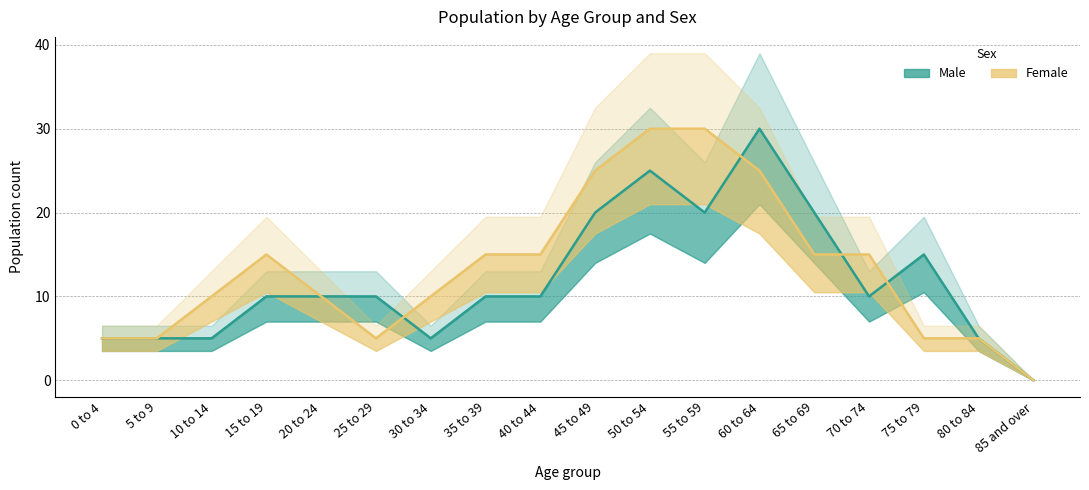

What is the label of the 7th point from the left?

30 to 34